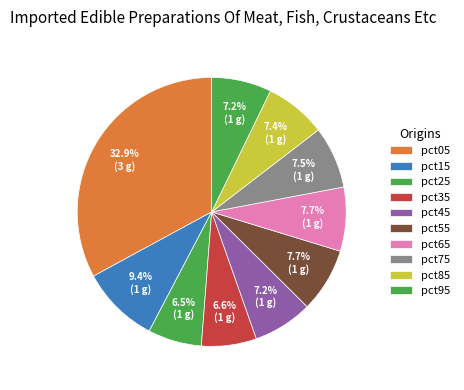

Is the sum of pct65 and pct95 greater than half?

No